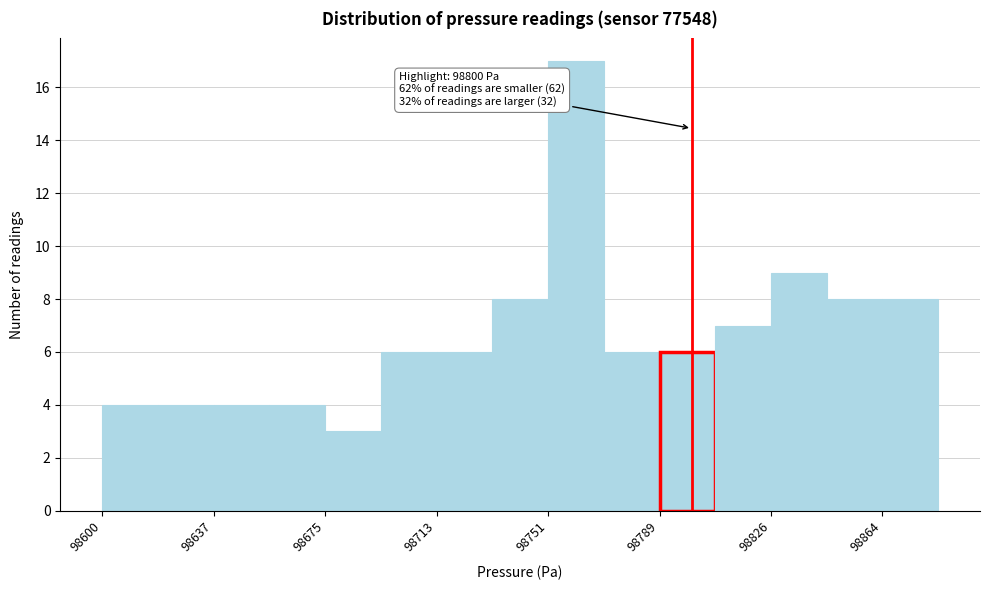

Read against the x-axis, roughly where is the centre of the tallest bar?

98760